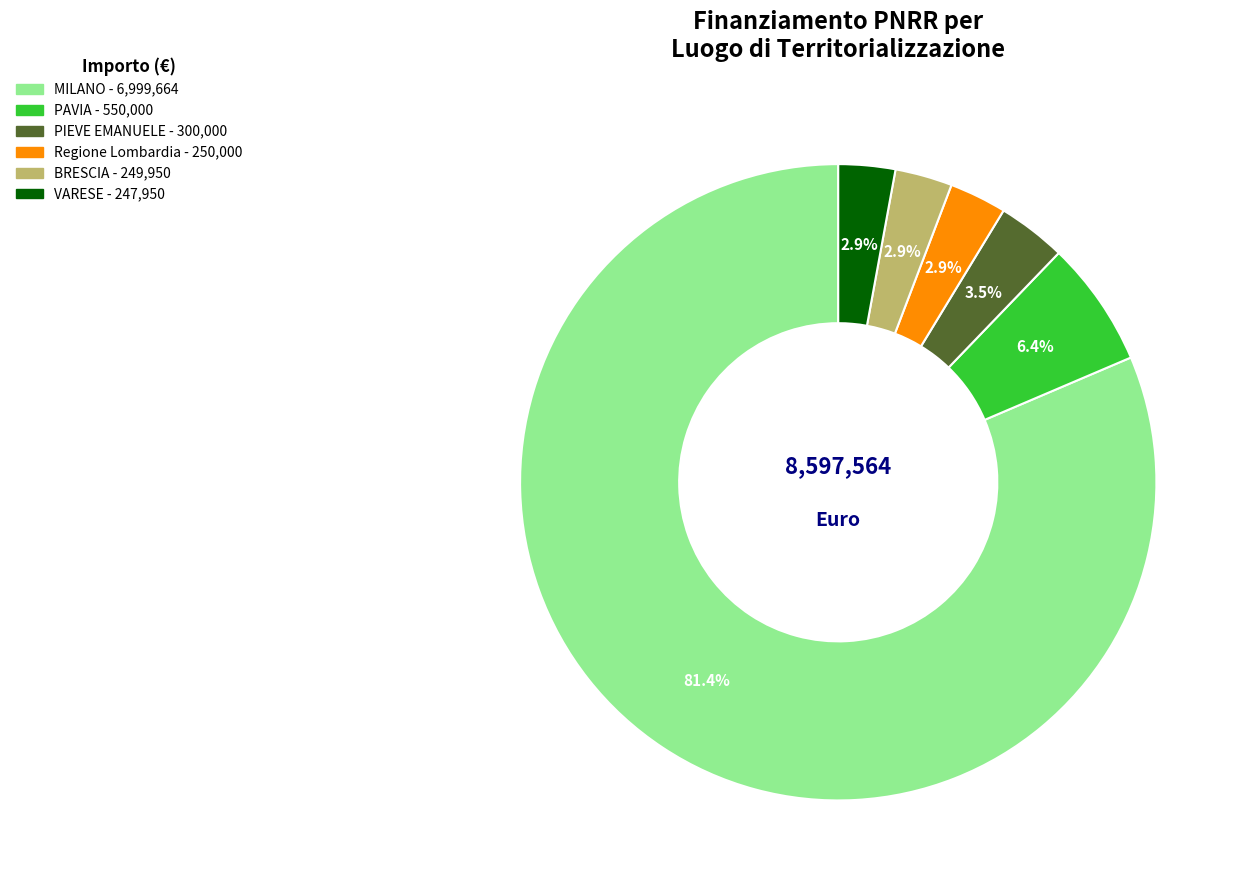

Does any single category account for the majority?

Yes